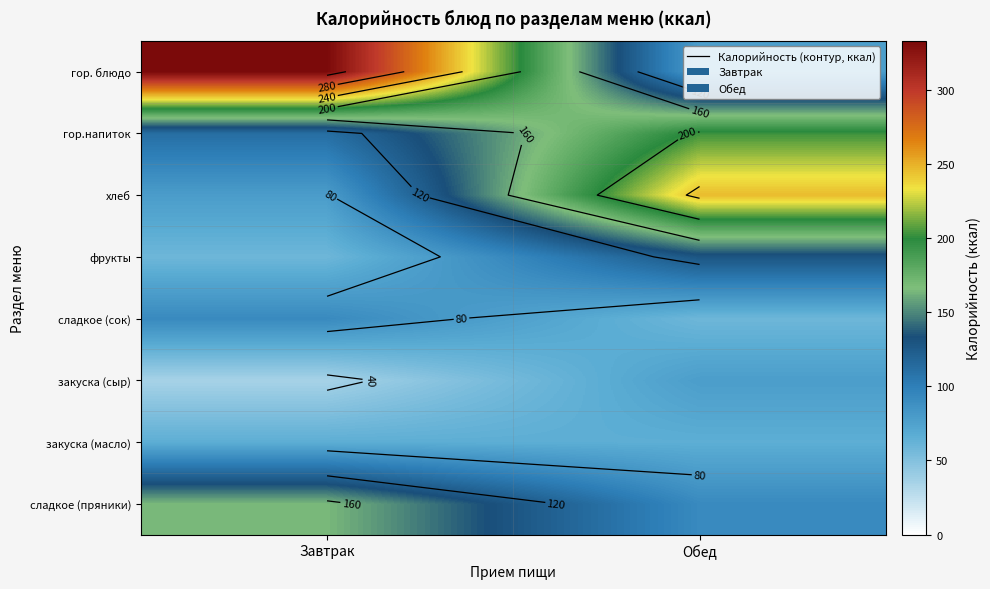

At Обед, list the series in order from largest to smallest.

хлеб, гор.напиток, фрукты, сладкое (пряники), закуска (сыр), гор. блюдо, закуска (масло), сладкое (сок)